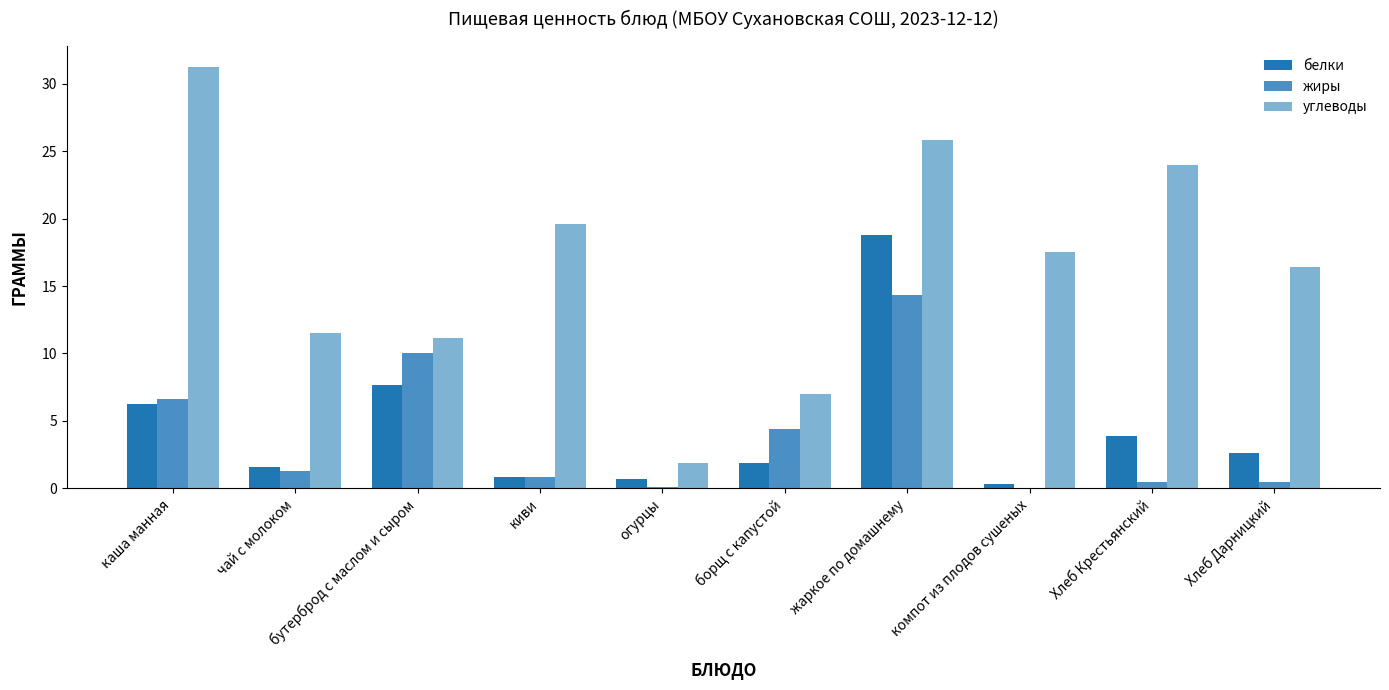

What is the sum of all жиры values?

38.5